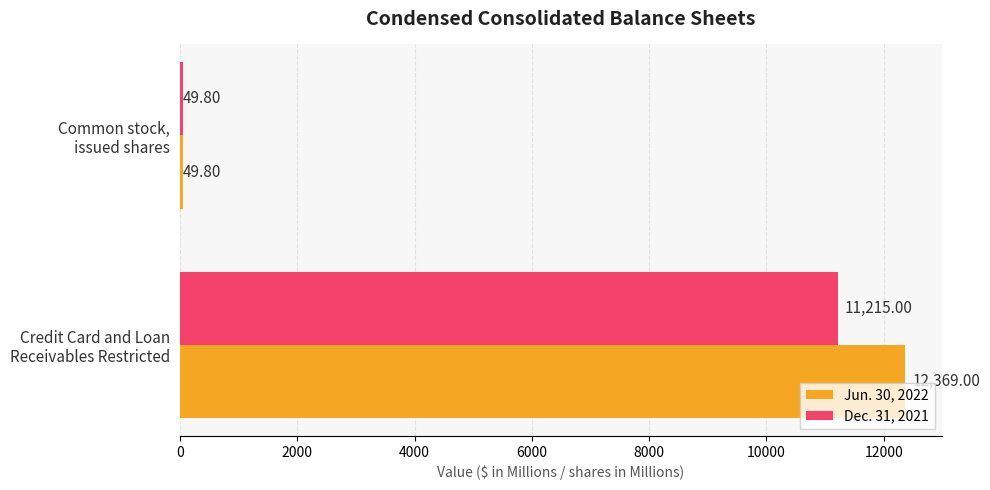

Which series has the widest spread of values?

Jun. 30, 2022